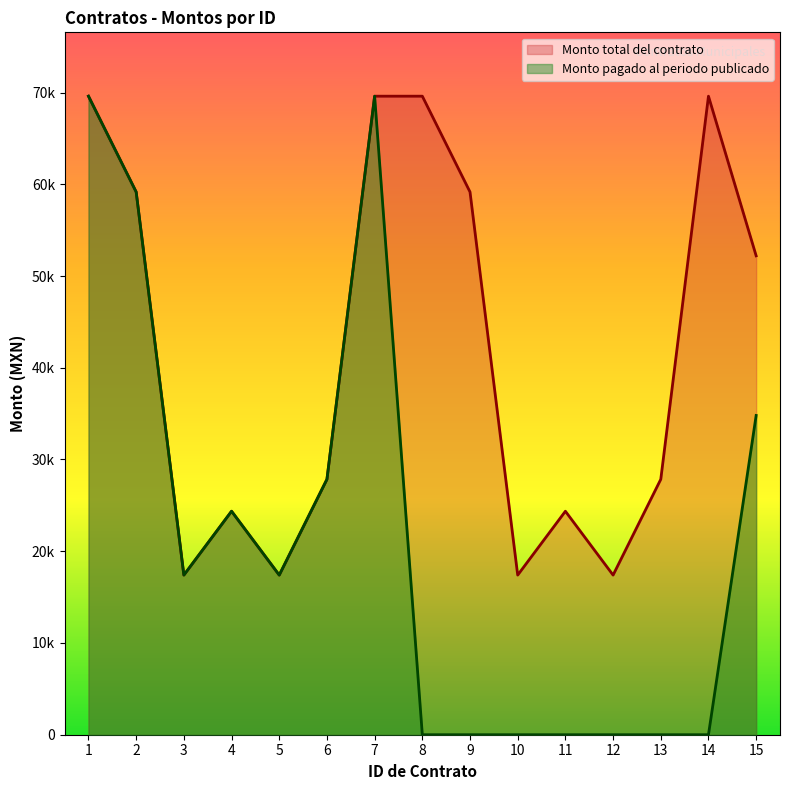

Which series has the largest range (max minus min)?

Monto pagado al periodo publicado